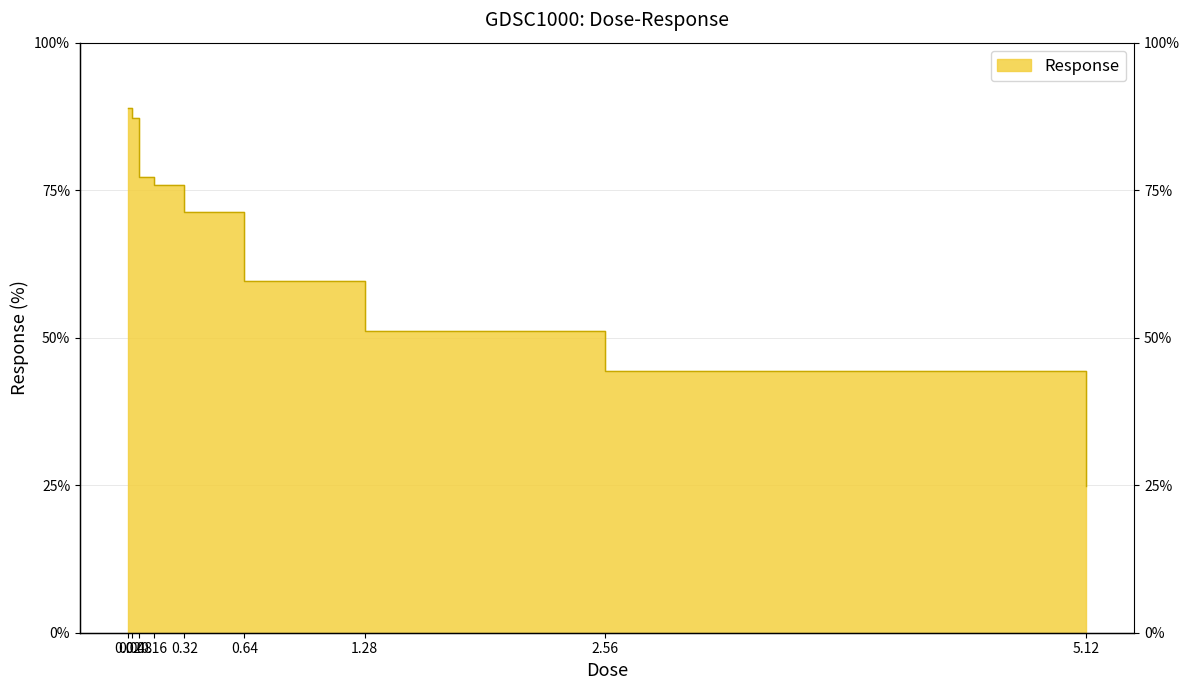

At which label is the value closest to 56?

0.64